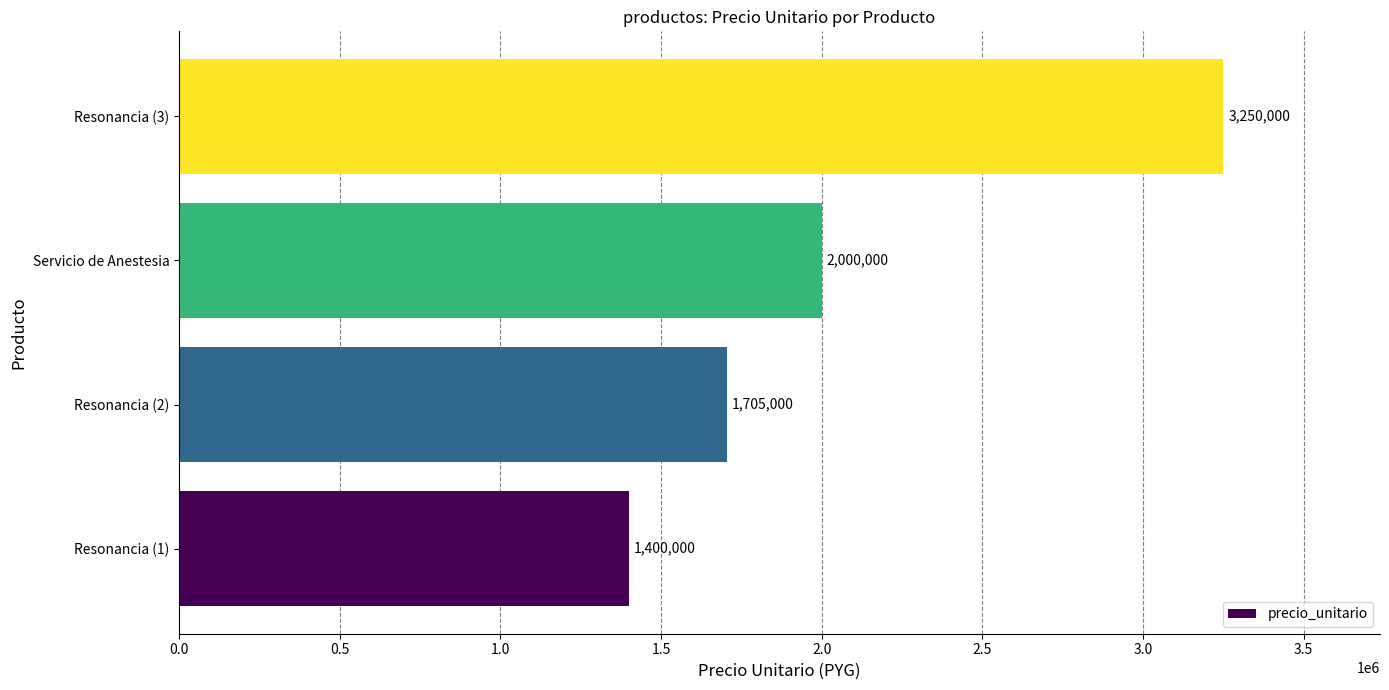

What is the greatest value displayed?

3250000